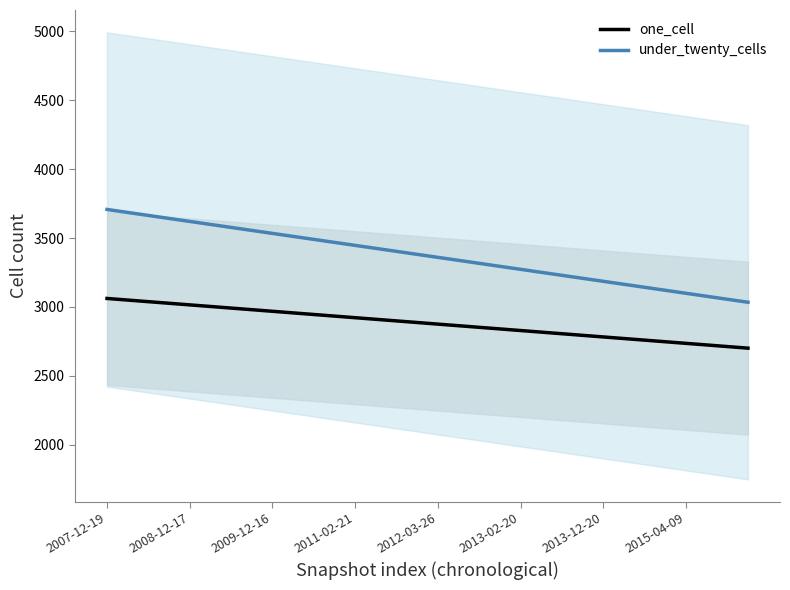

Which series changed the most between 18 and 26?

under_twenty_cells